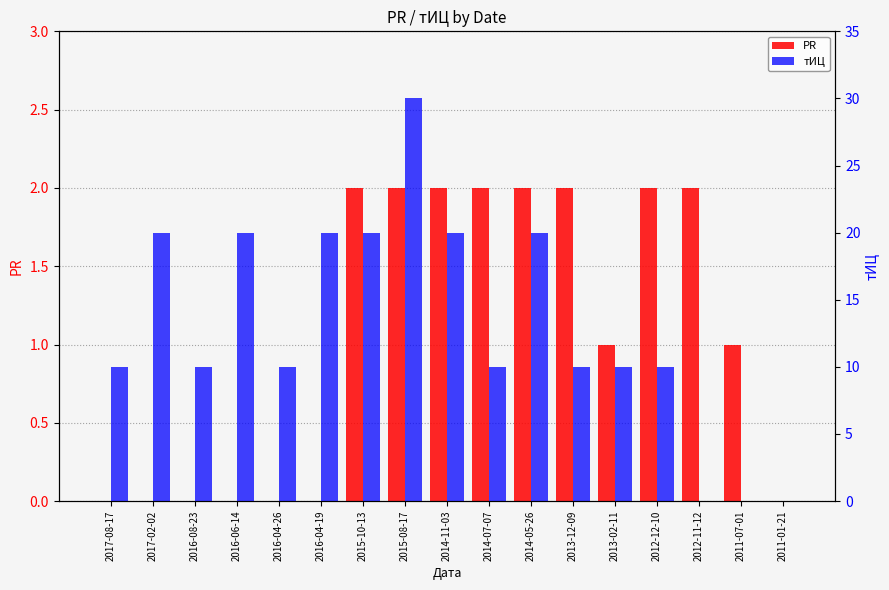

True or false: тИЦ has a value of 4 at 2016-08-23.

False